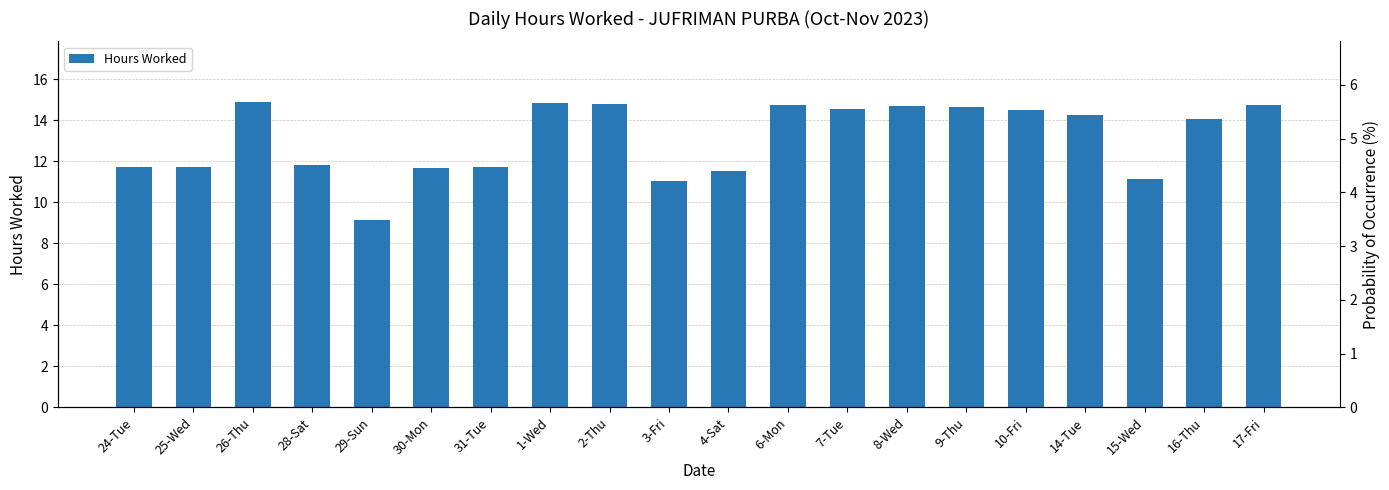

Reading left to right, what are all the values shown in this chart?

24-Tue=11.8	25-Wed=11.7	26-Thu=14.9	28-Sat=11.8	29-Sun=9.2	30-Mon=11.7	31-Tue=11.7	1-Wed=14.8	2-Thu=14.8	3-Fri=11.0	4-Sat=11.5	6-Mon=14.7	7-Tue=14.6	8-Wed=14.7	9-Thu=14.7	10-Fri=14.5	14-Tue=14.2	15-Wed=11.1	16-Thu=14.1	17-Fri=14.7